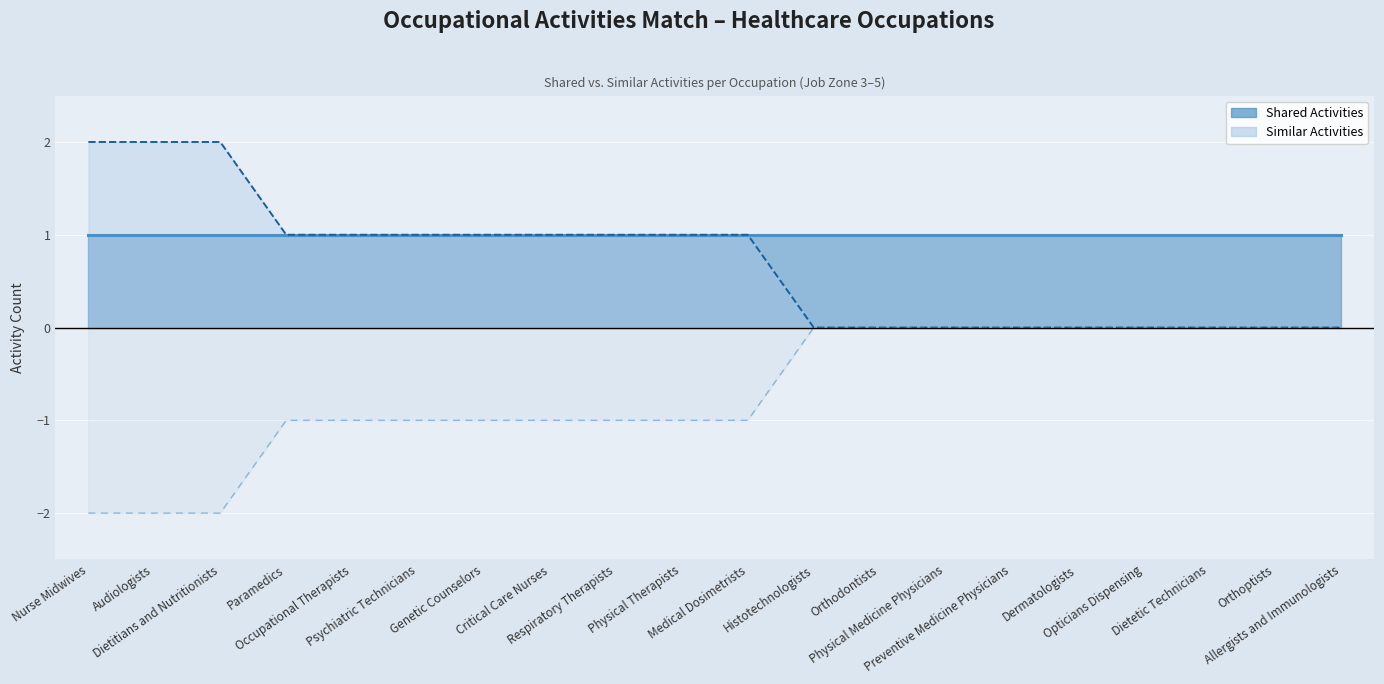

Does the chart display data point markers on the line(s)?

No